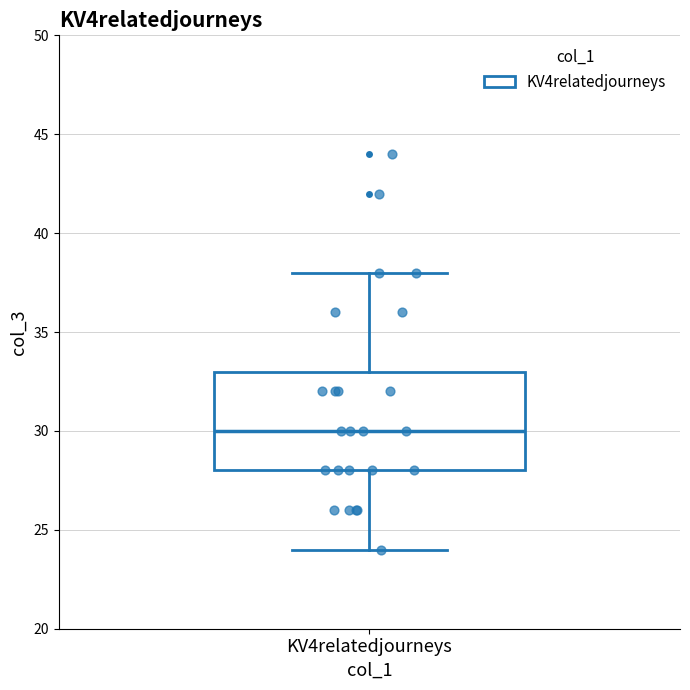

Read this box plot against the y-axis: the position of the median line, the range covered by the box, and the ends of both whiskers. The values are not printed on the chart, so give them approximately, as read against the axis.

median 30, box 28 to 33, whiskers 24 to 38